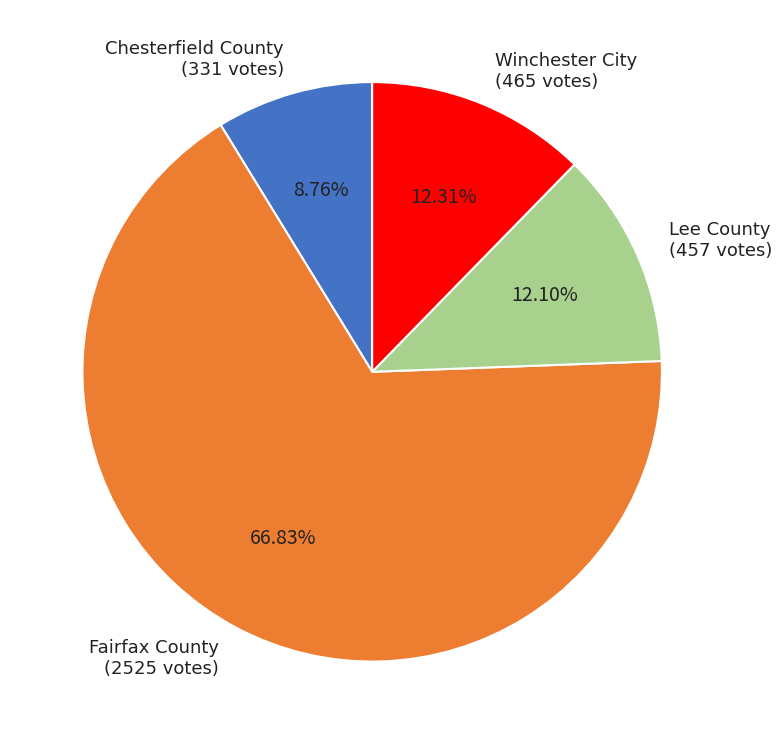

Count the number of slices in the pie.

4